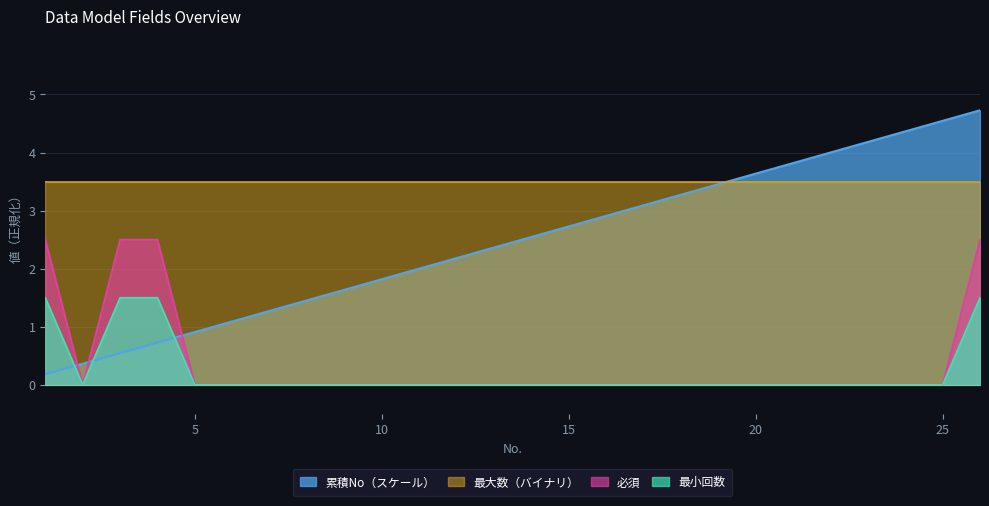

What is the difference between the highest and lowest values at 3?

2.0